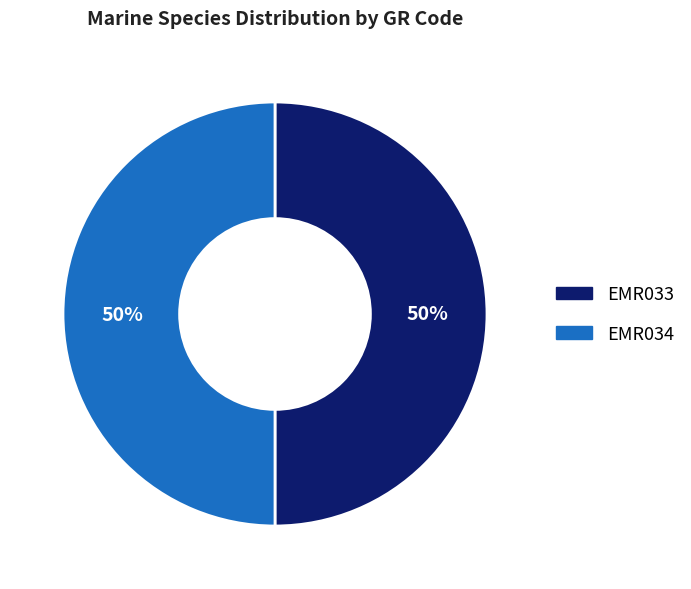

Do EMR033 and EMR034 together represent more than half of the pie?

Yes